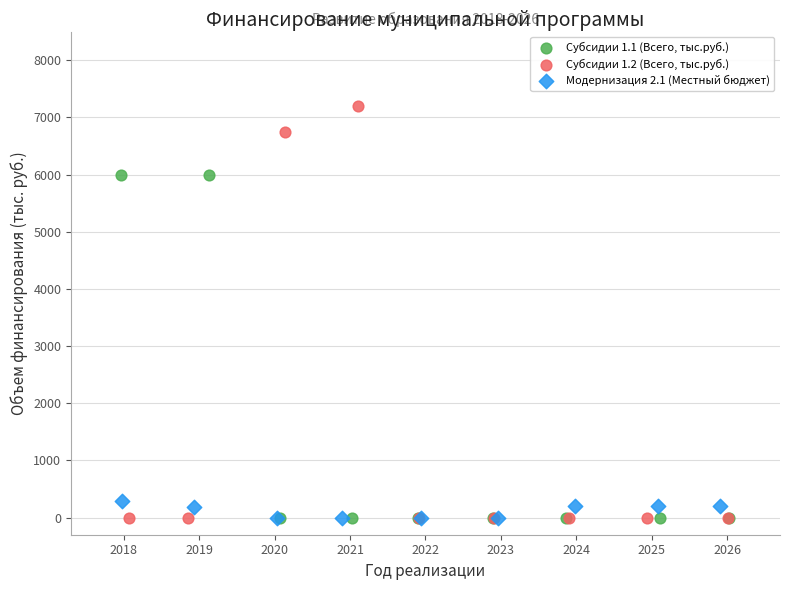

Which series contains the highest Y value?

Субсидии 1.2 (Всего, тыс.руб.)